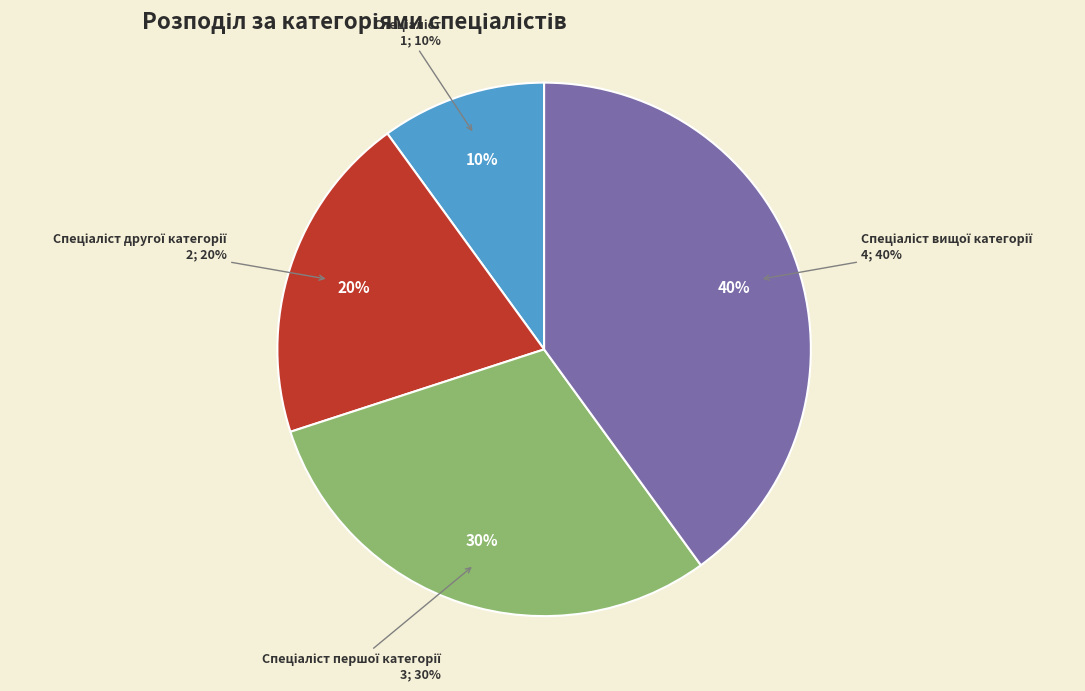

To the nearest percent, what is the difference between the Спеціаліст першої категорії and Спеціаліст другої категорії slice percentages?

10%